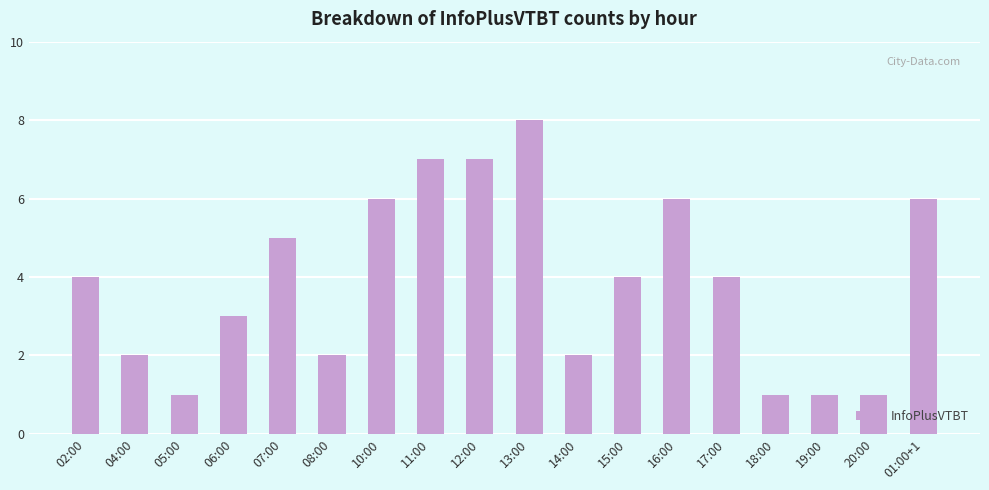

What is the sum of all values?

70